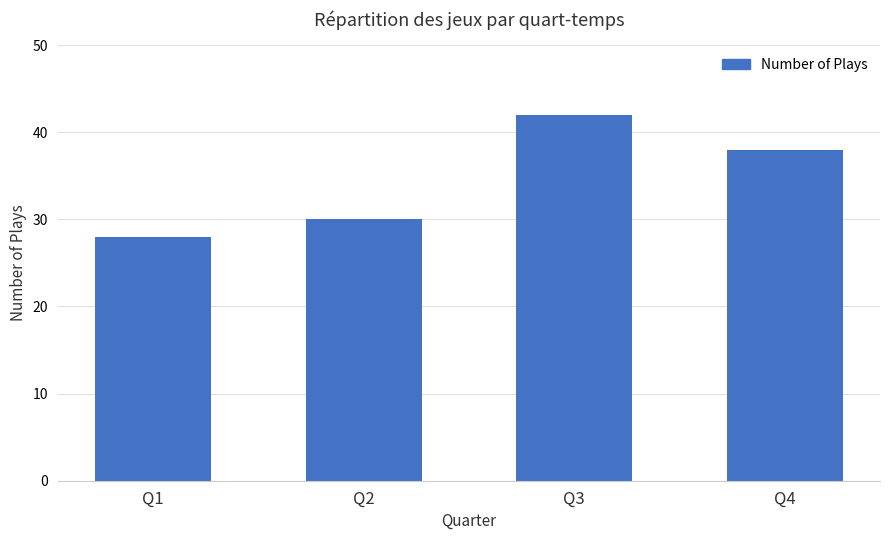

Which label corresponds to the smallest value in the chart?

Q1